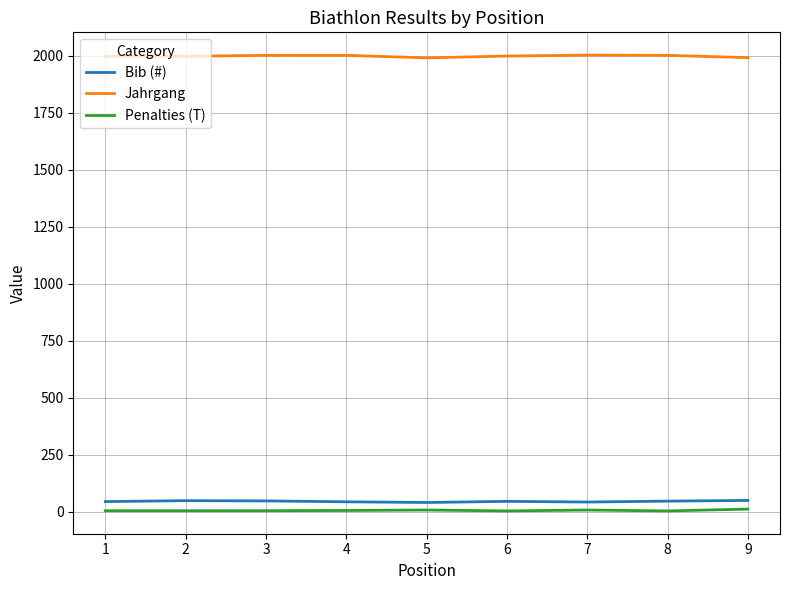

What is the highest value of the Bib (#) series?

49